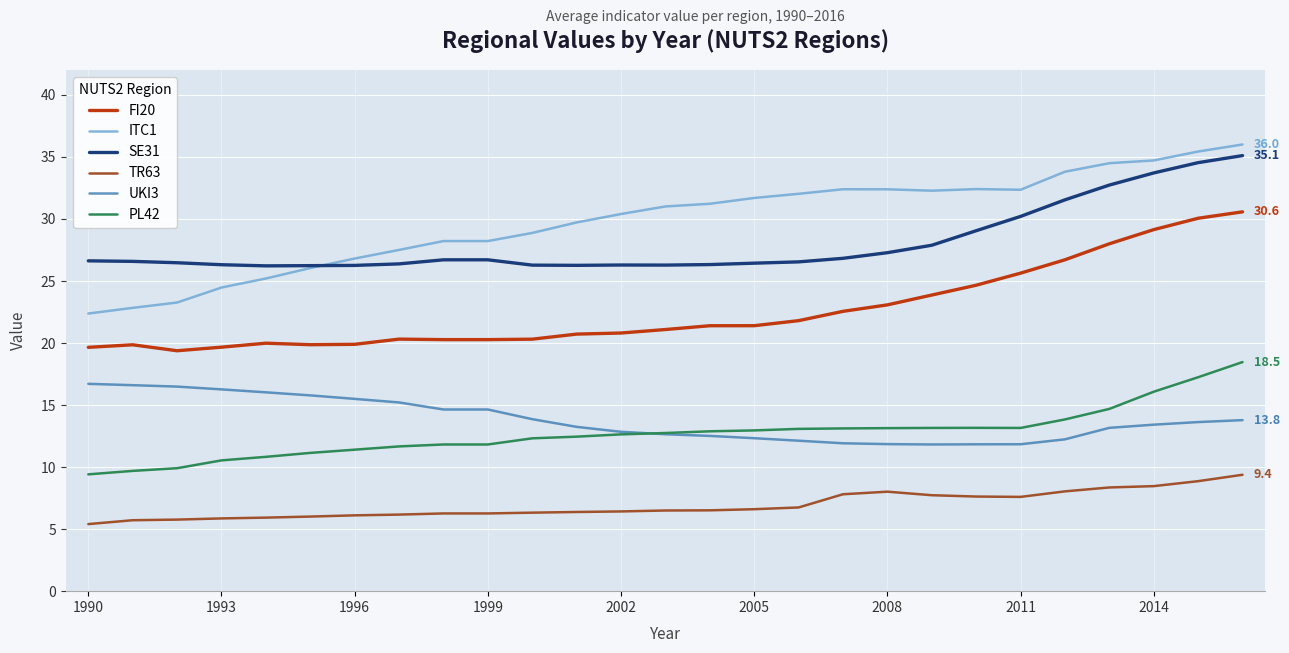

What is the greatest value displayed?

36.0